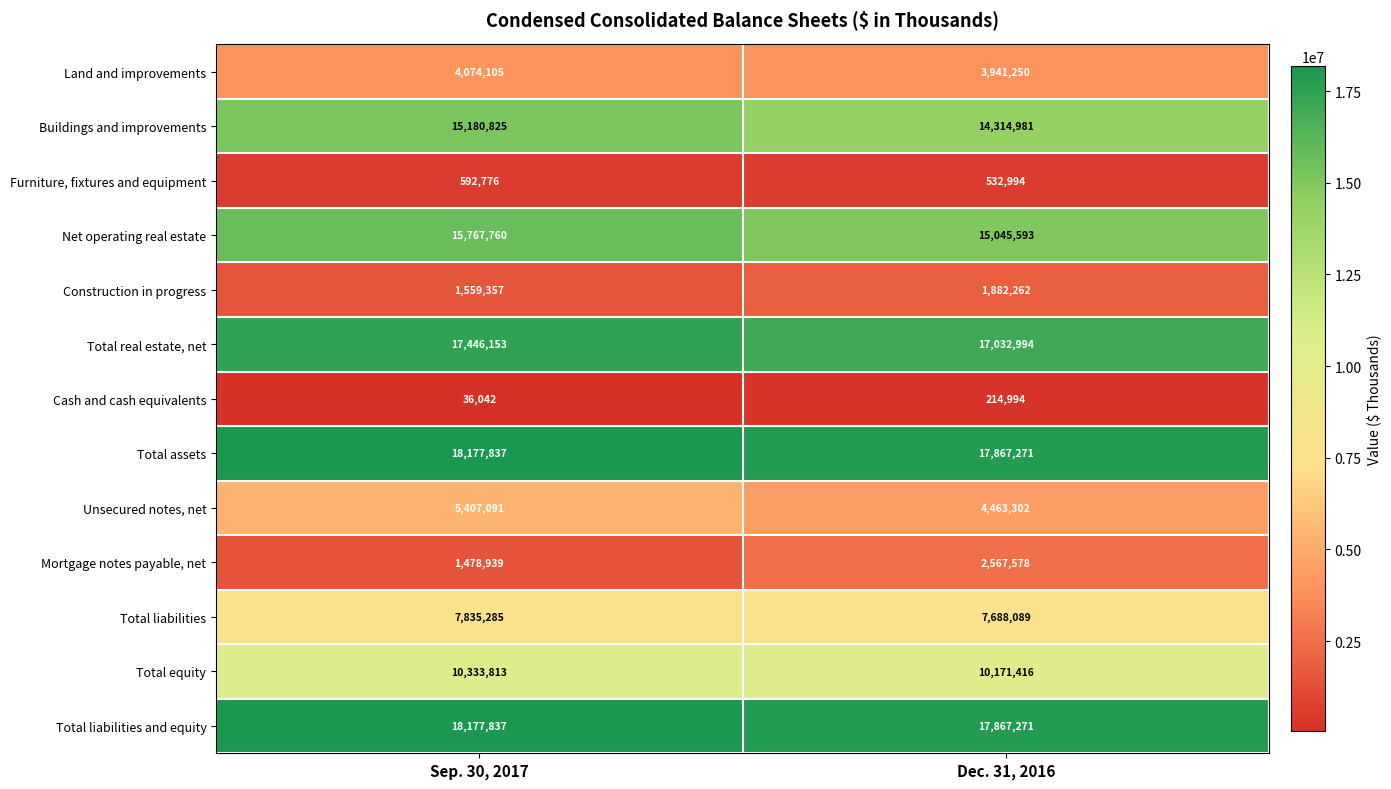

Read the Total assets value at Dec. 31, 2016.

17867271